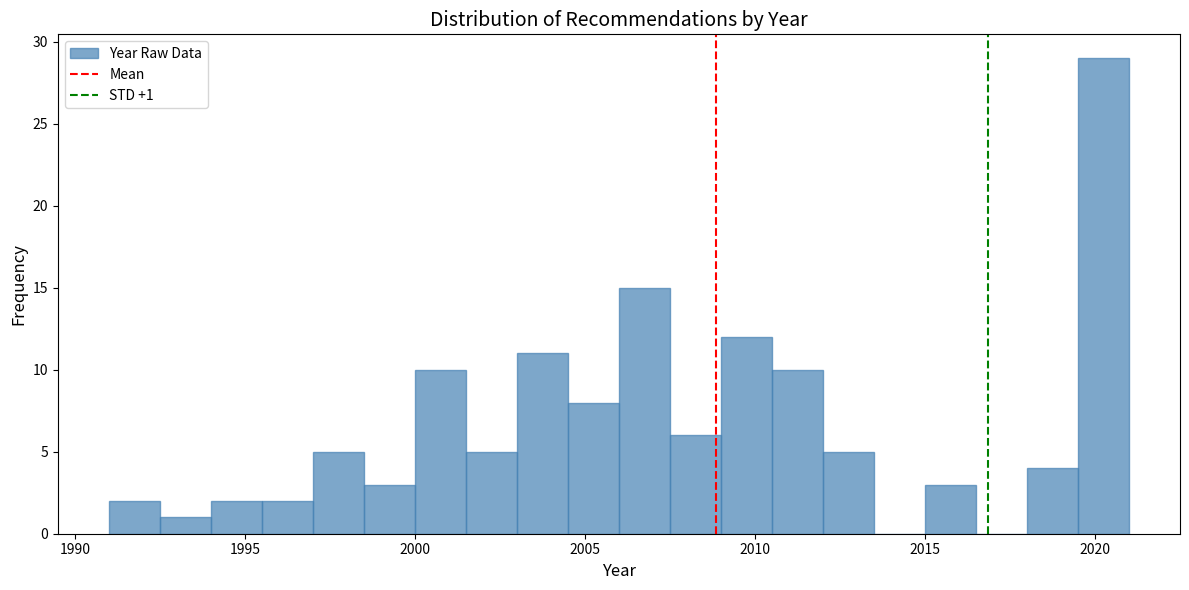

Read against the x-axis, roughly where is the centre of the tallest bar?

2020.5